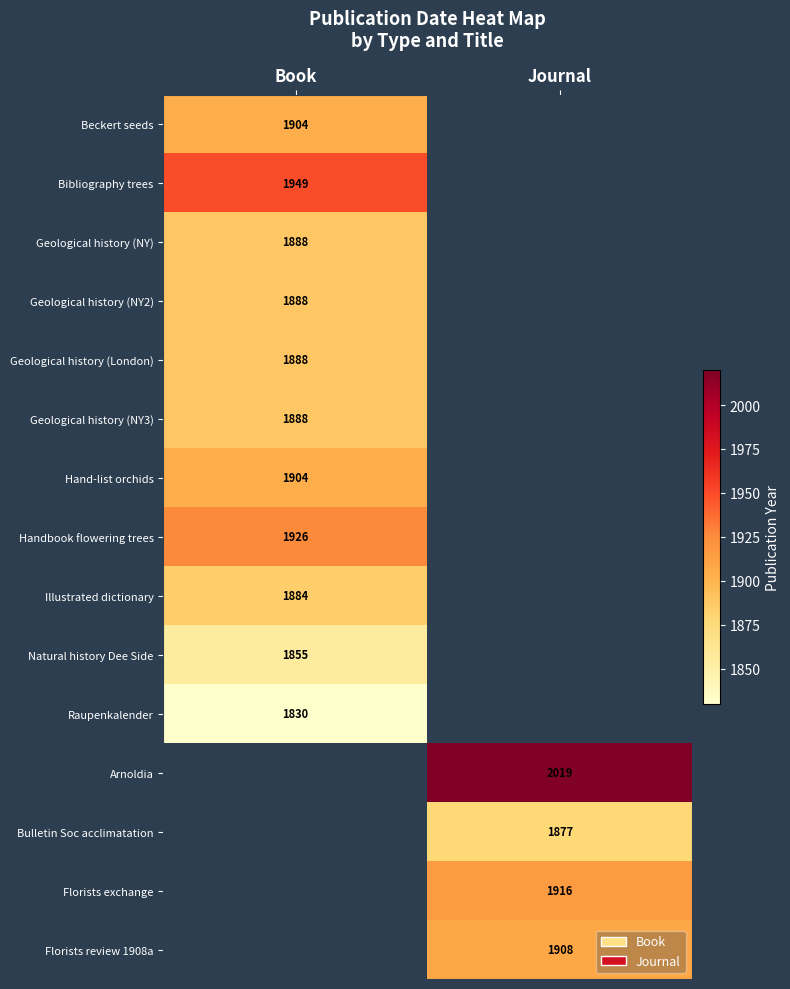

True or false: Natural history Dee Side has a value of 1855 at Book.

True